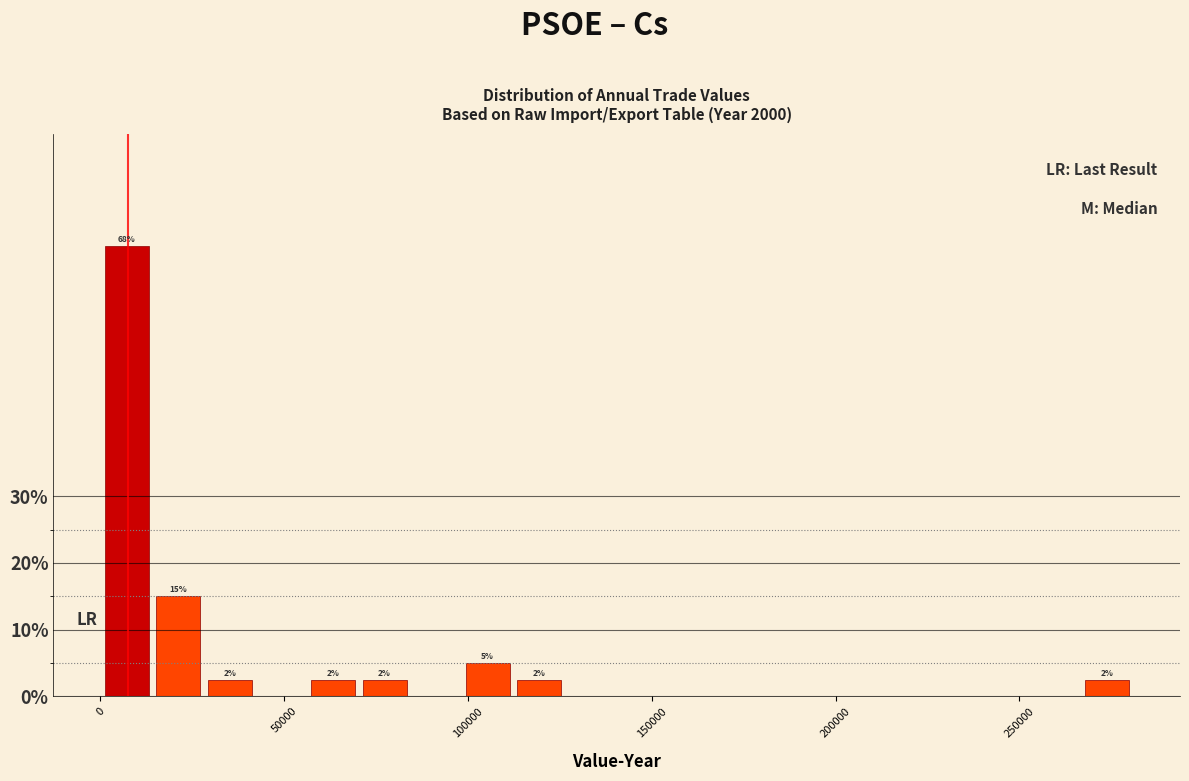

Read against the x-axis, roughly where is the centre of the tallest bar?

5000